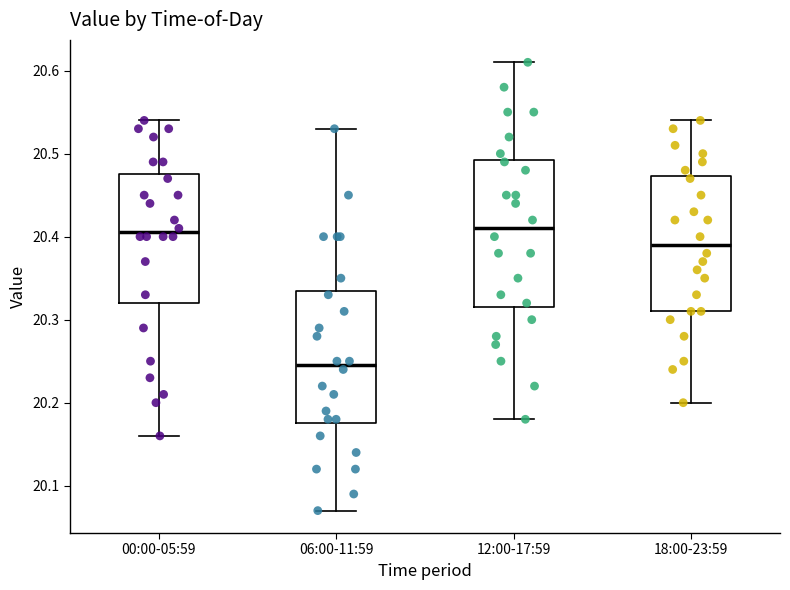

Where is the lower edge of the box for 12:00-17:59 on the y-axis? The values are not printed on the chart, so give them approximately, as read against the axis.

20.32